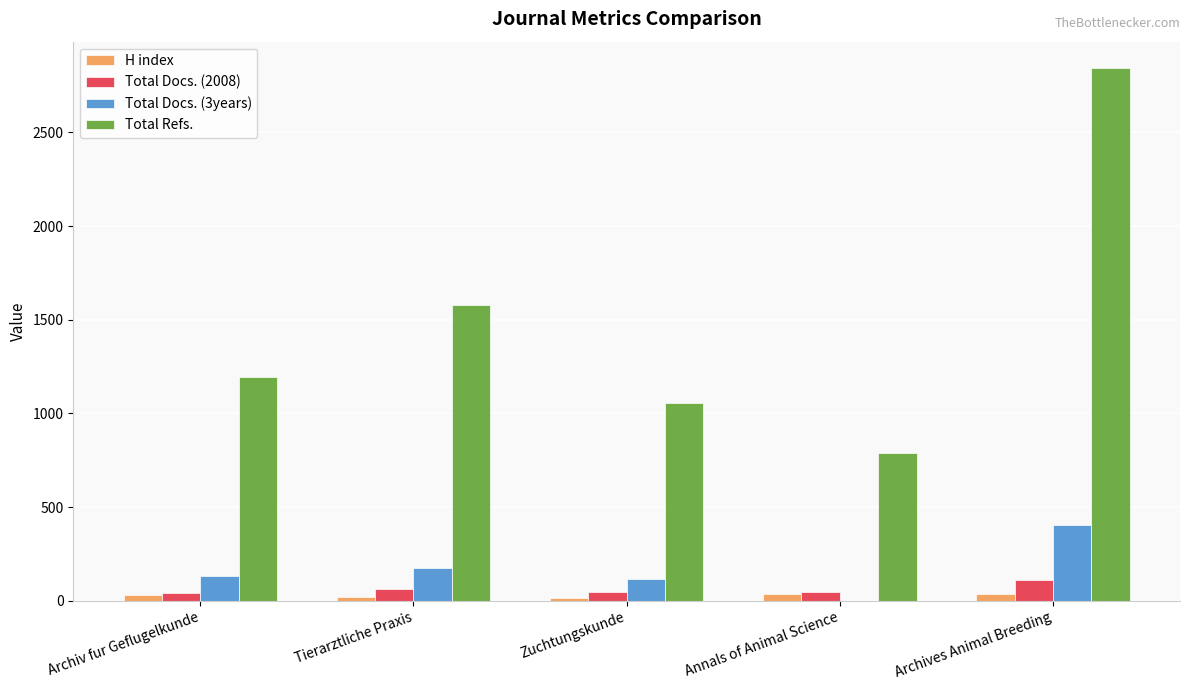

What is the maximum value for Total Refs.?

2842